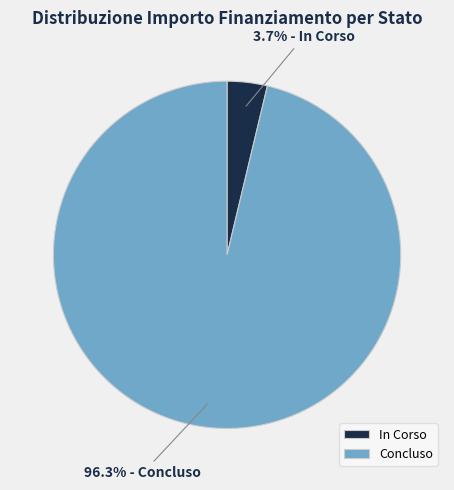

Which category has the biggest portion of the pie?

Concluso